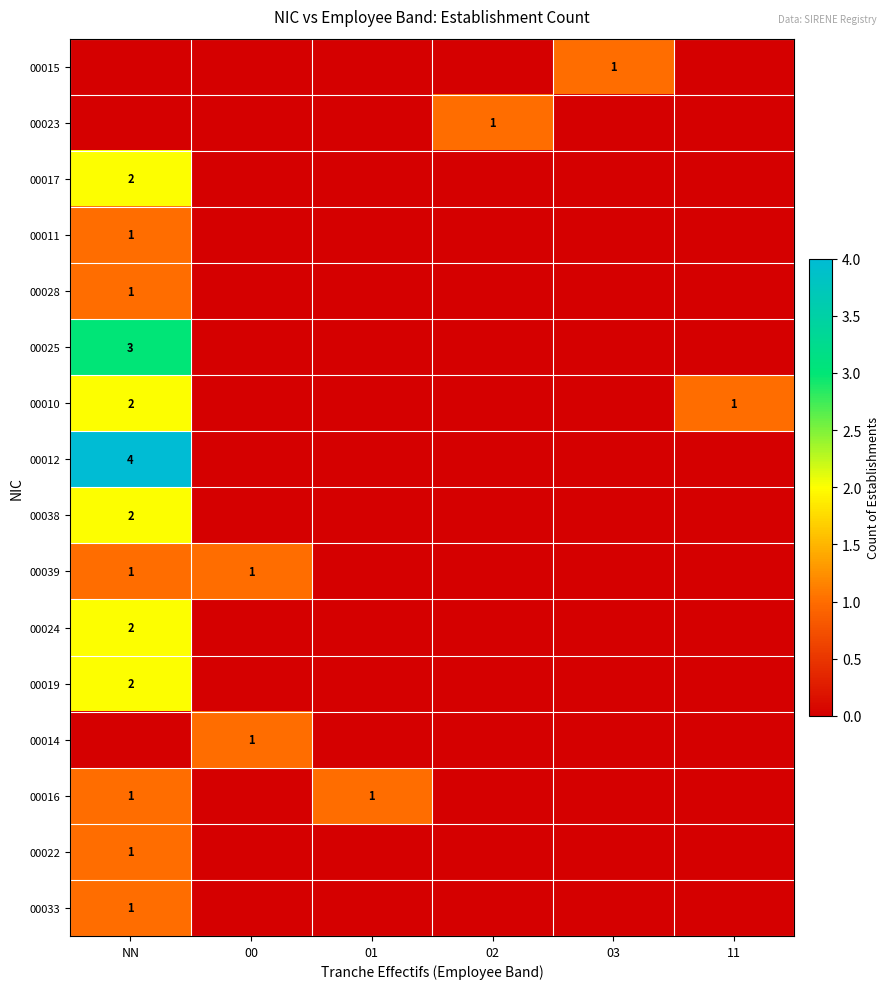

Which series has the largest total across all categories?

00012